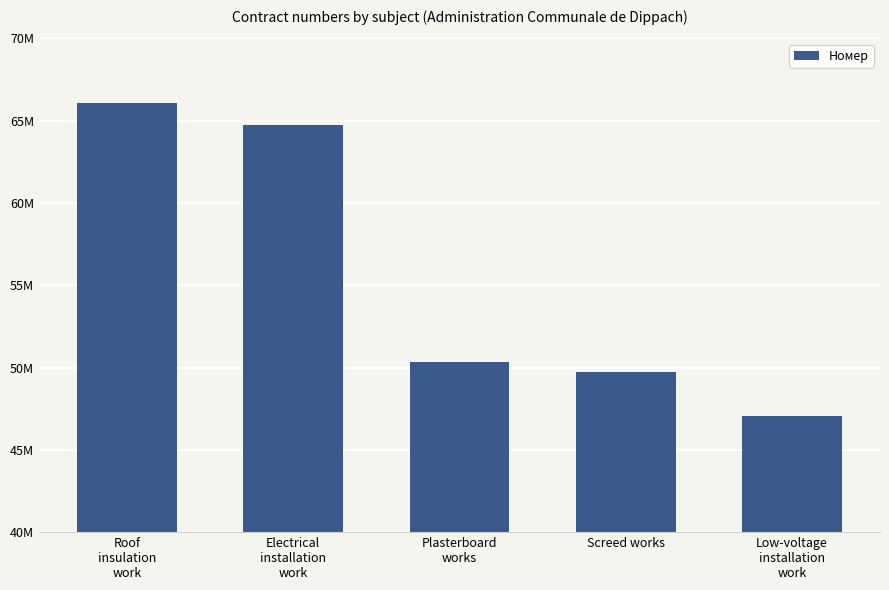

Is it true that the value at Plasterboard
works is 50342434?

True